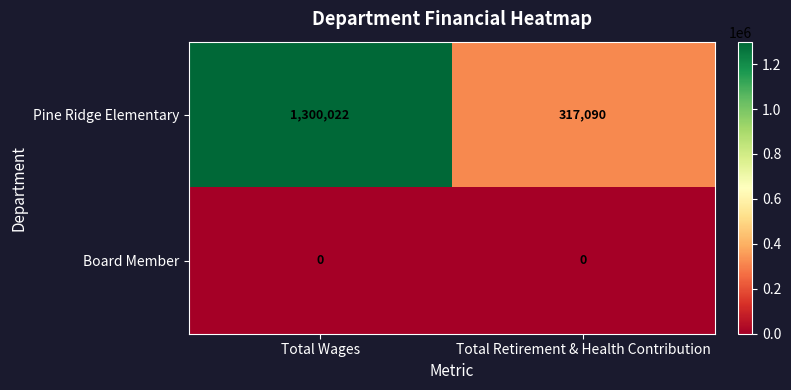

Which series has the largest total across all categories?

Pine Ridge Elementary